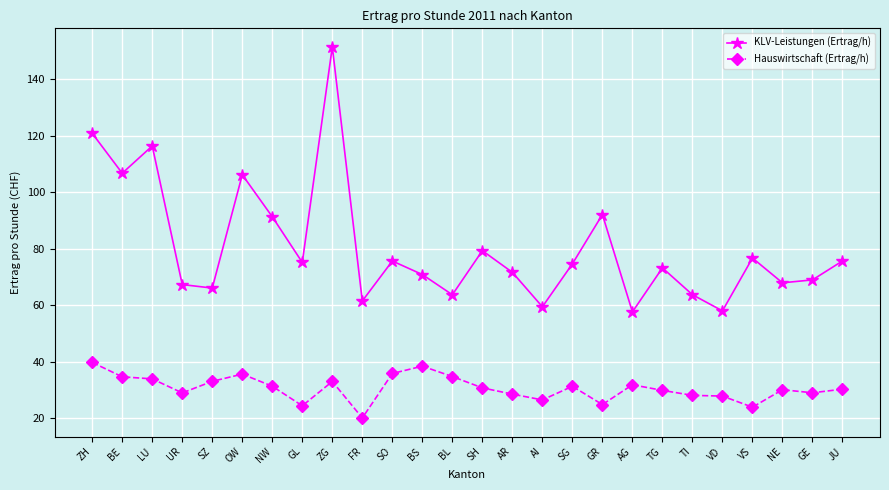

What is the value of the Hauswirtschaft (Ertrag/h) point at the 4th from the left?

29.0